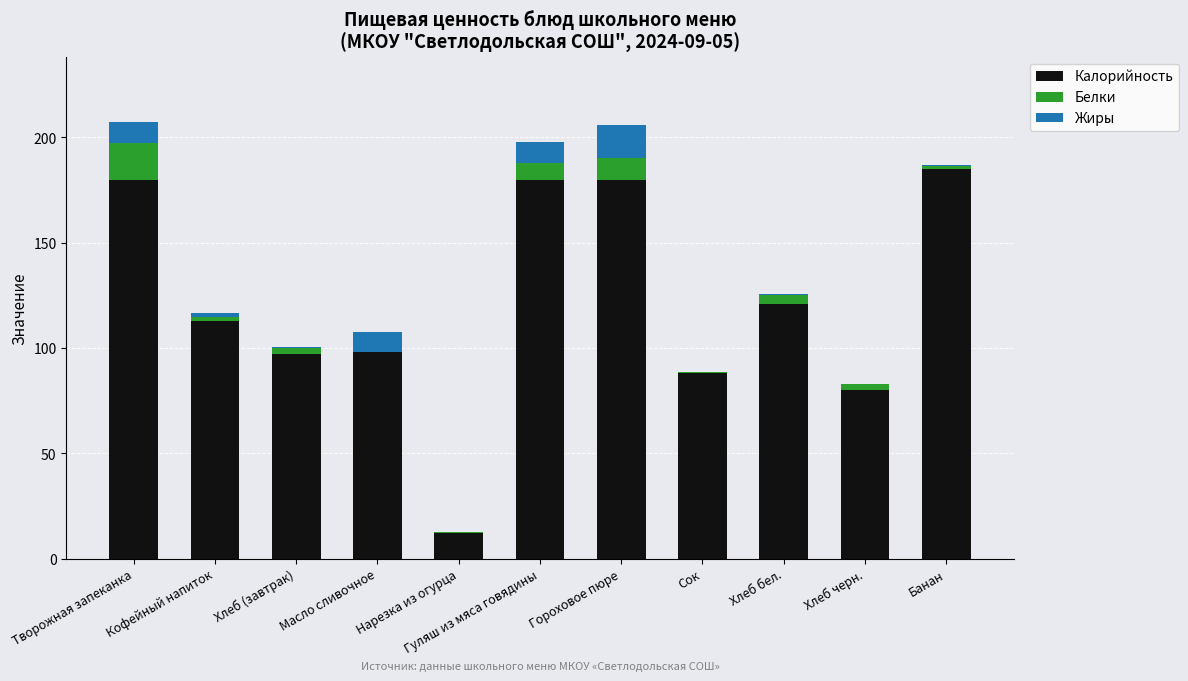

What is the highest value of the Калорийность series?

185.0